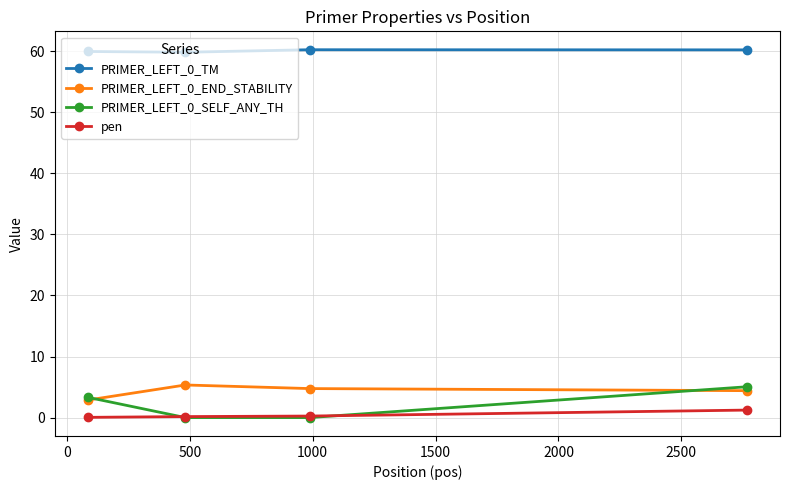

What is the highest value of the pen series?

1.2